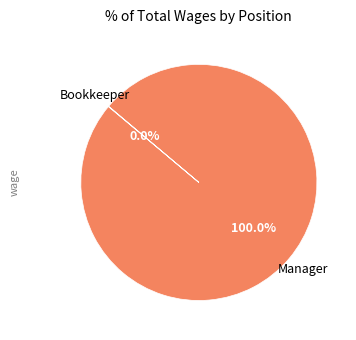

Is there a majority slice in this chart?

Yes